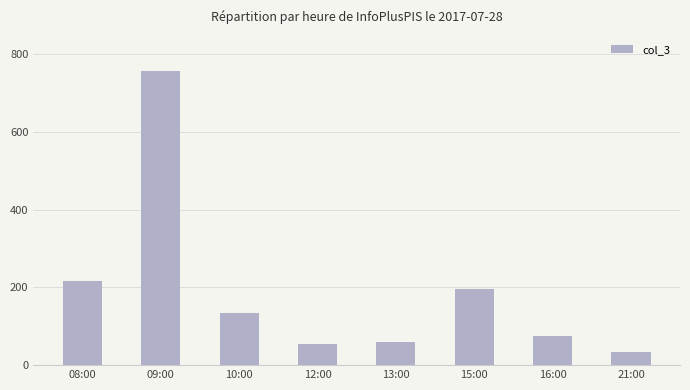

At which category does the chart reach its peak across all series?

09:00